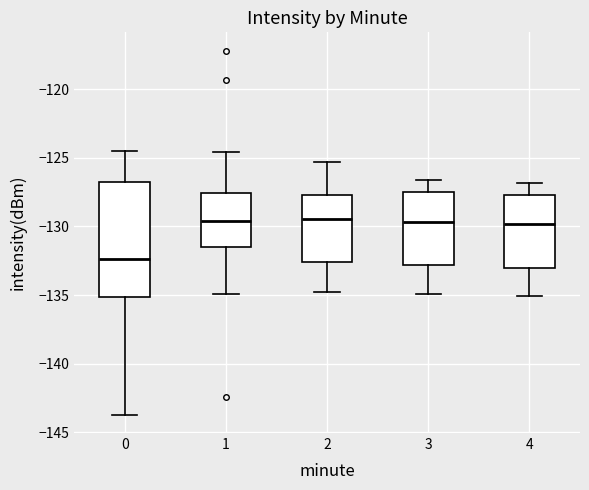

Reading left to right, read every box against the y-axis: the position of its median line, the range the box covers, and the ends of its whiskers. The values are not printed on the chart, so give them approximately, as read against the axis.

0: median -132.5, box -135.0 to -127.0, whiskers -143.5 to -124.5
1: median -129.5, box -131.5 to -127.5, whiskers -135.0 to -124.5
2: median -129.5, box -132.5 to -127.5, whiskers -135.0 to -125.5
3: median -129.5, box -133.0 to -127.5, whiskers -135.0 to -126.5
4: median -130.0, box -133.0 to -127.5, whiskers -135.0 to -127.0